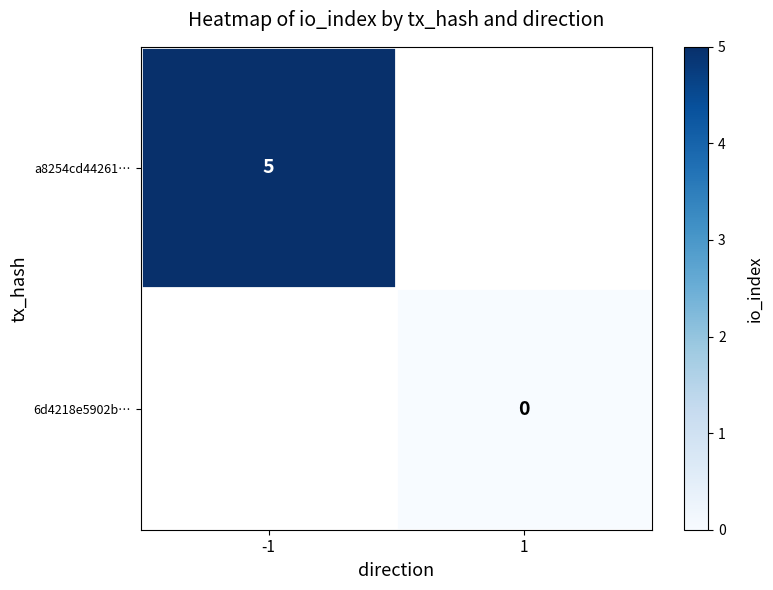

How many data points does each series have?

2